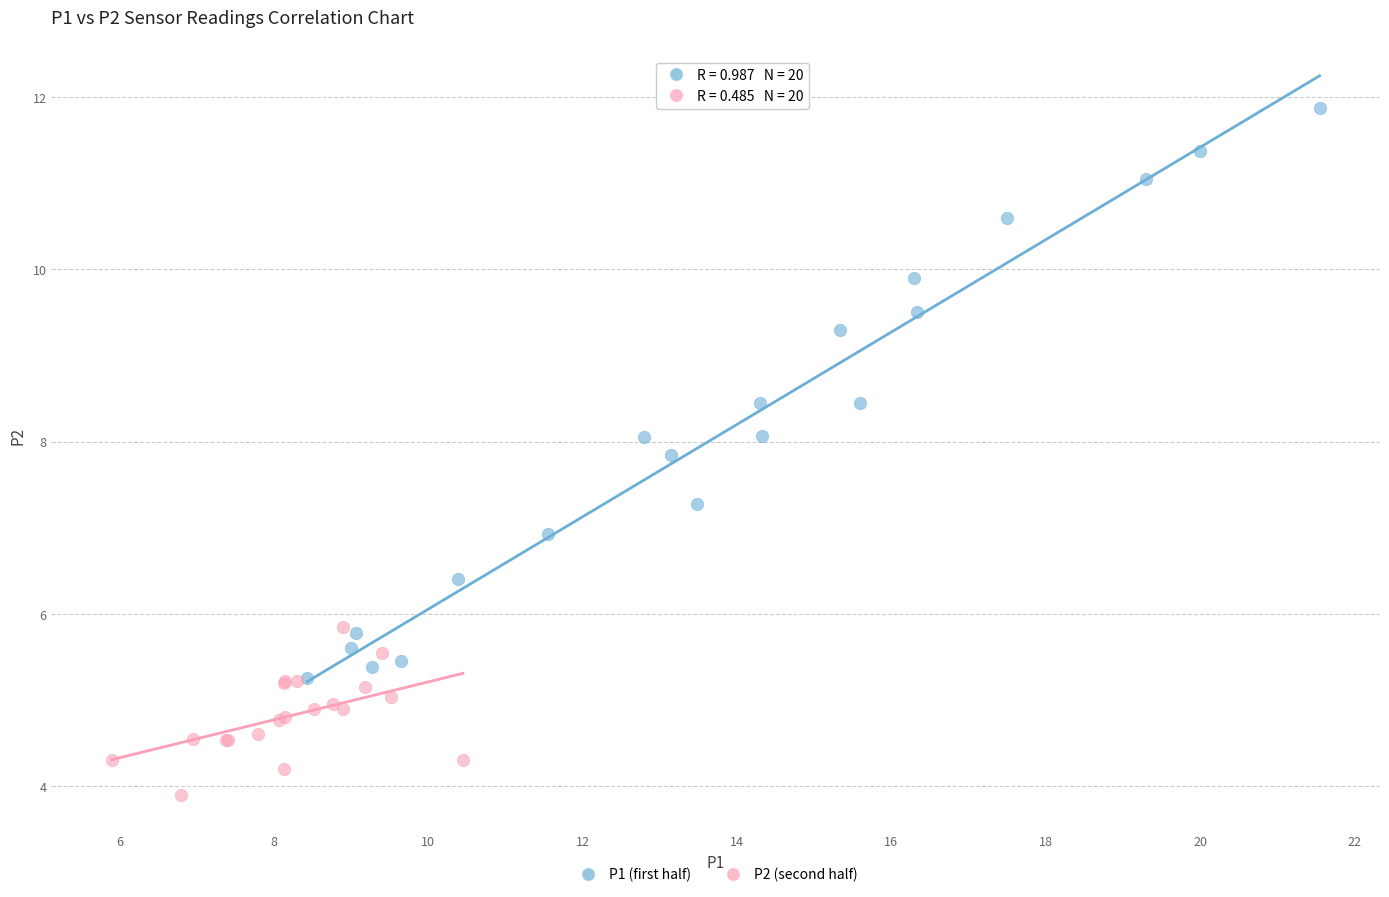

Which series reaches the maximum Y coordinate?

P1 (first half)